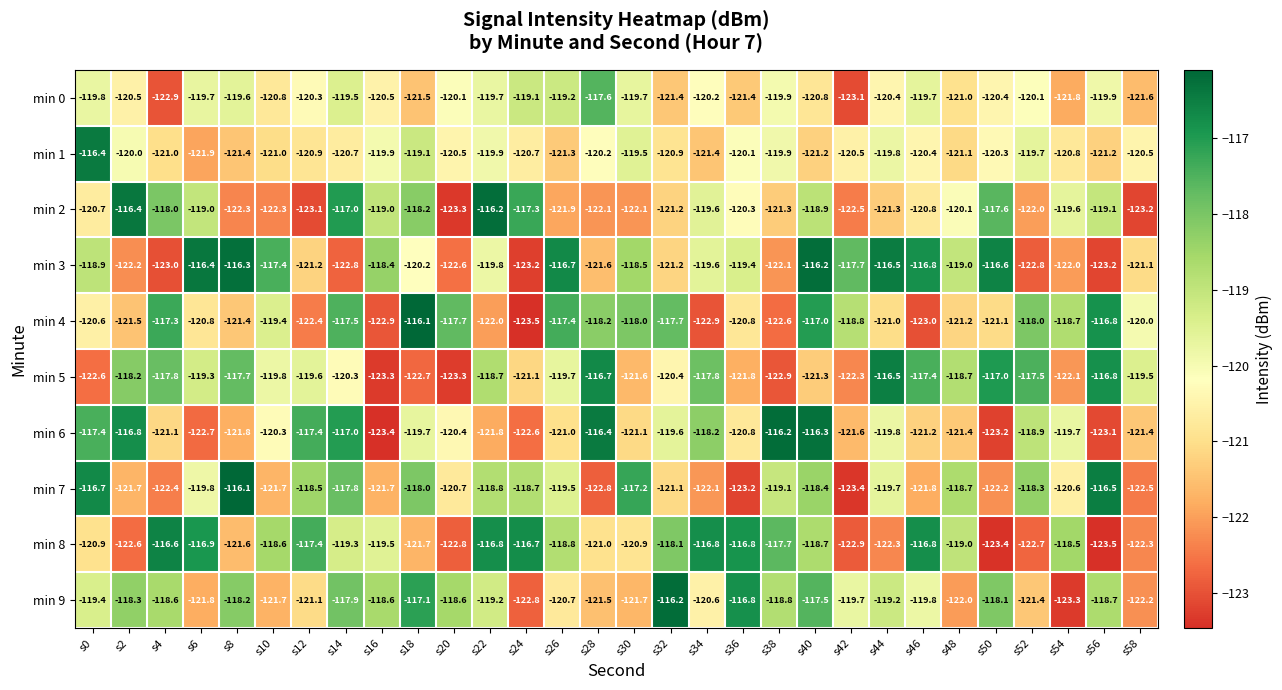

Which series changed the most between s4 and s22?

min 4